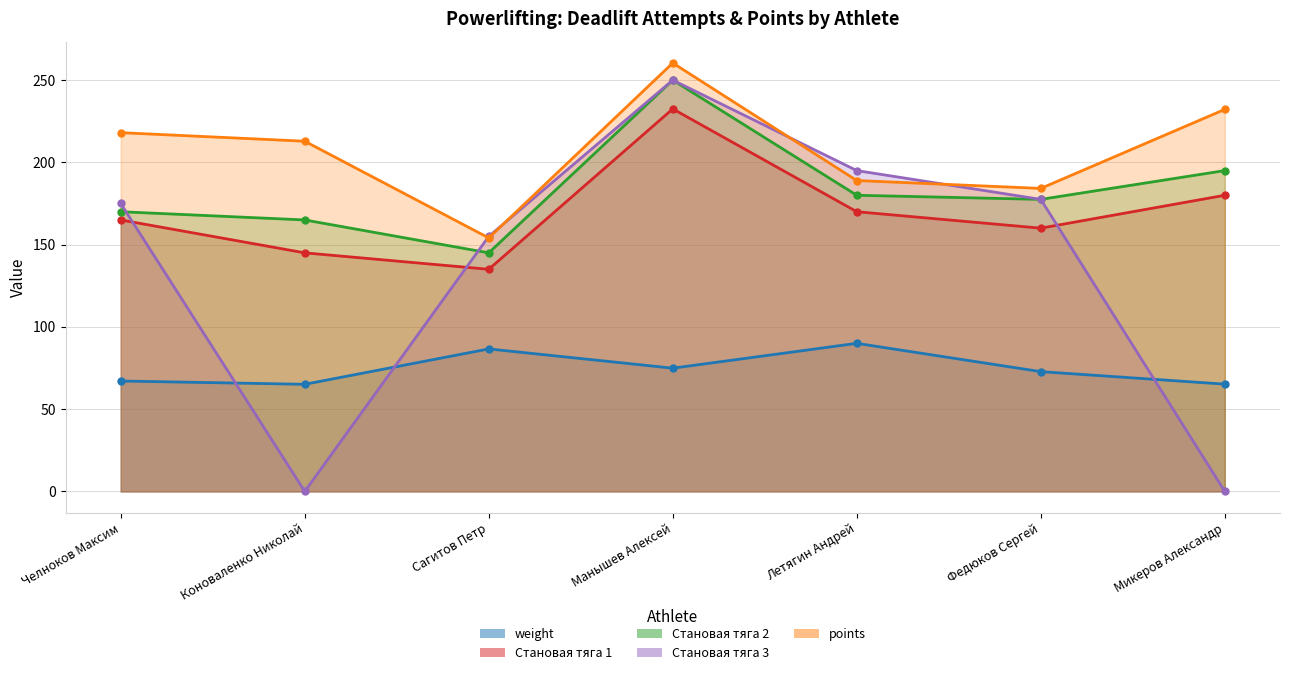

Reading left to right, transcribe all the data shown in this chart.

weight: Челноков Максим=67.1	Коноваленко Николай=65.1	Сагитов Петр=86.6	Манышев Алексей=74.9	Летягин Андрей=90.0	Федюков Сергей=72.8	Микеров Александр=65.2
Становая тяга 1: Челноков Максим=165.0	Коноваленко Николай=145.0	Сагитов Петр=135.0	Манышев Алексей=232.5	Летягин Андрей=170.0	Федюков Сергей=160.0	Микеров Александр=180.0
Становая тяга 2: Челноков Максим=170.0	Коноваленко Николай=165.0	Сагитов Петр=145.0	Манышев Алексей=250.0	Летягин Андрей=180.0	Федюков Сергей=177.5	Микеров Александр=195.0
Становая тяга 3: Челноков Максим=175.0	Коноваленко Николай=0.0	Сагитов Петр=155.0	Манышев Алексей=250.0	Летягин Андрей=195.0	Федюков Сергей=177.5	Микеров Александр=0.0
points: Челноков Максим=218.1	Коноваленко Николай=212.8	Сагитов Петр=154.1	Манышев Алексей=260.4	Летягин Андрей=189.0	Федюков Сергей=184.2	Микеров Александр=232.2